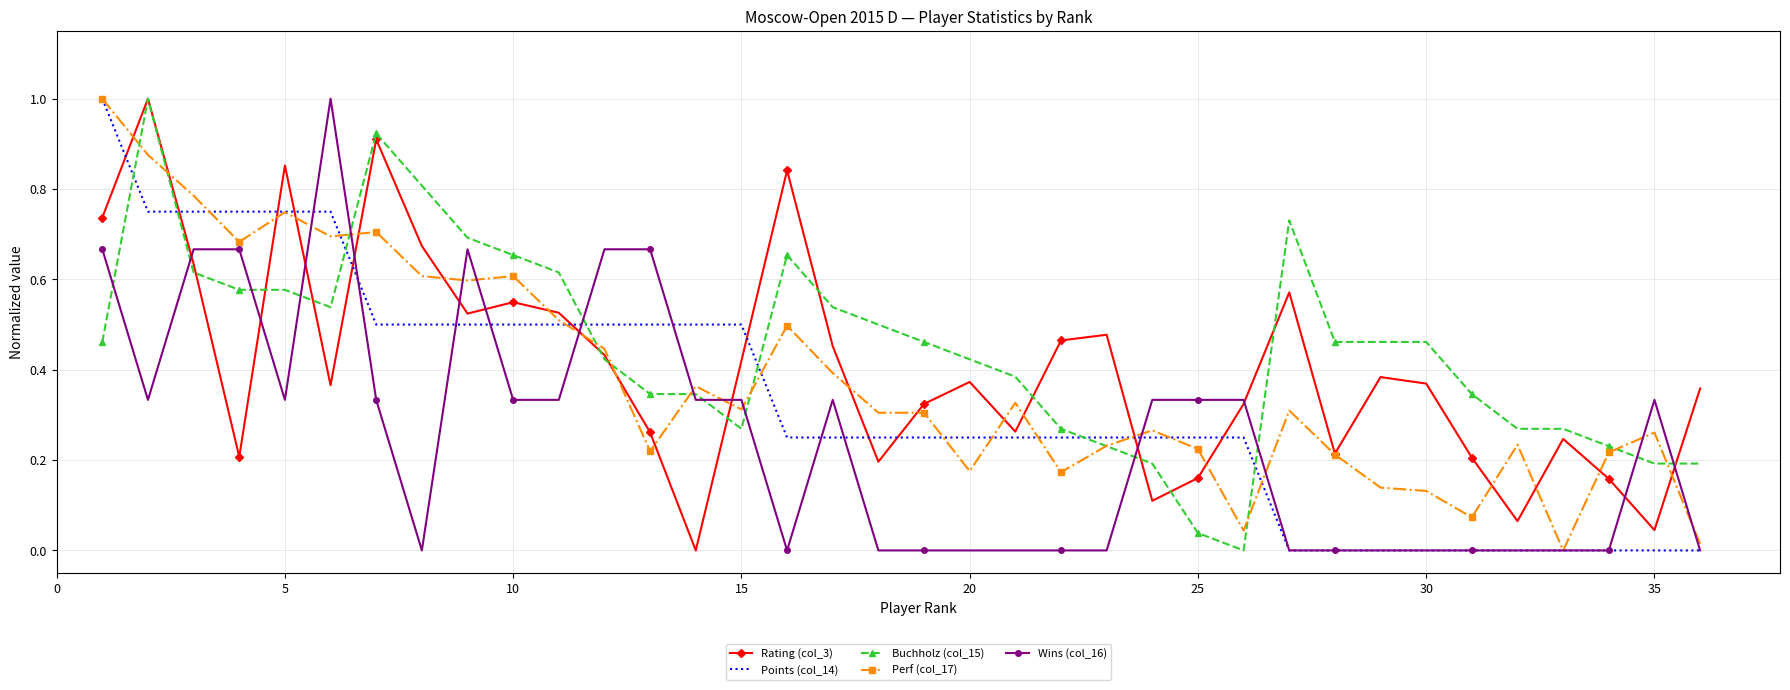

True or false: Rating (col_3) and Points (col_14) intersect in this chart.

True